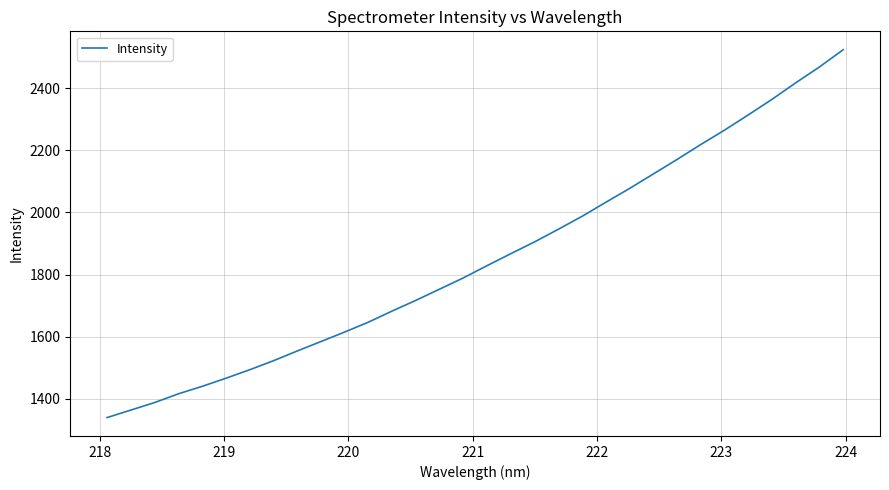

What is the maximum value shown in the chart?

2523.1